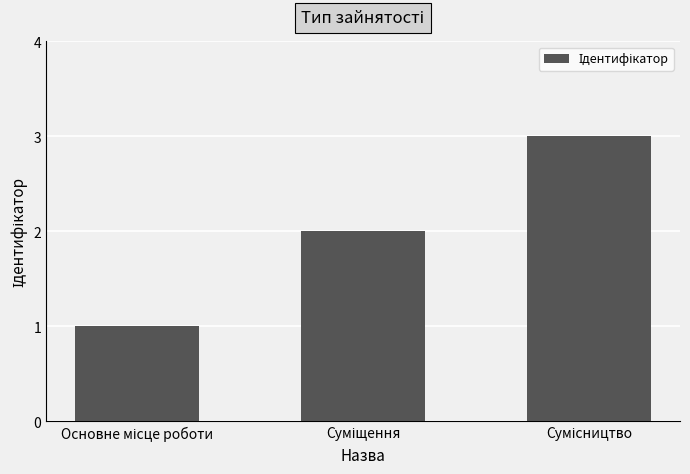

Does the chart contain any negative values?

No